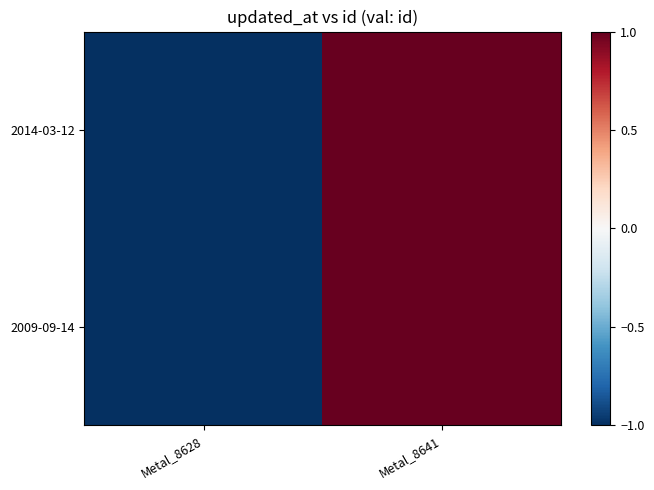

At which category is the sum across all series the highest?

Metal_8641